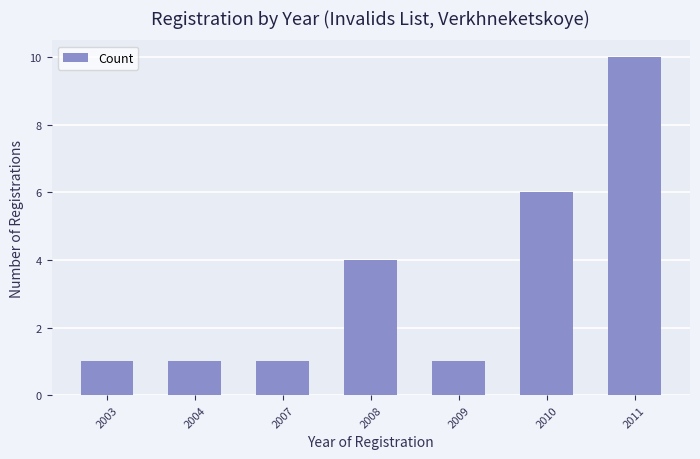

What is the sum of the values at 2009 and 2007?

2